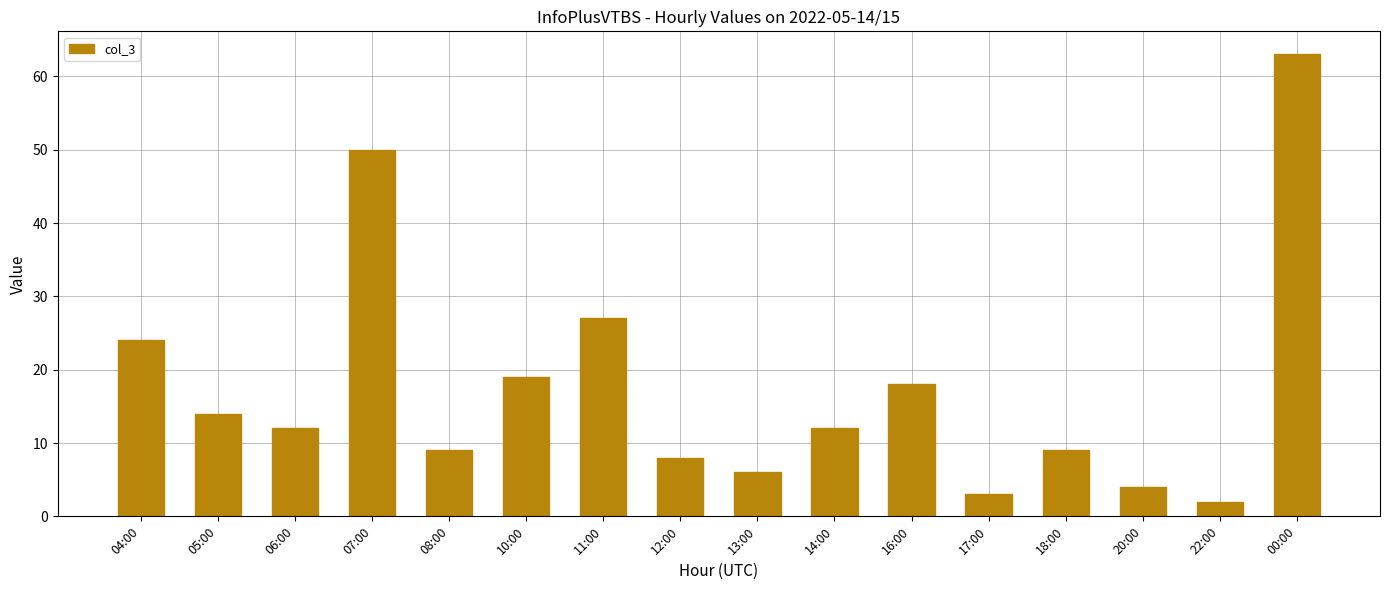

Read the value at 10:00, to the nearest 10.

20